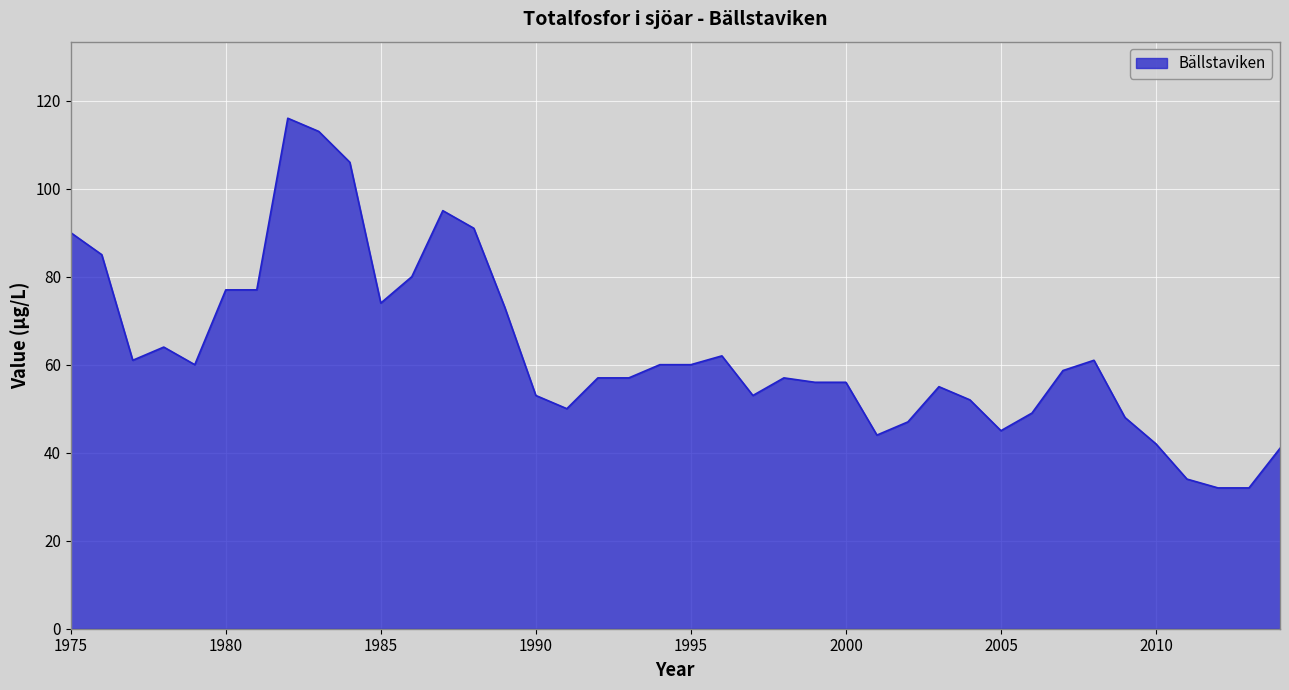

What is the difference between the maximum and minimum values?

84.0